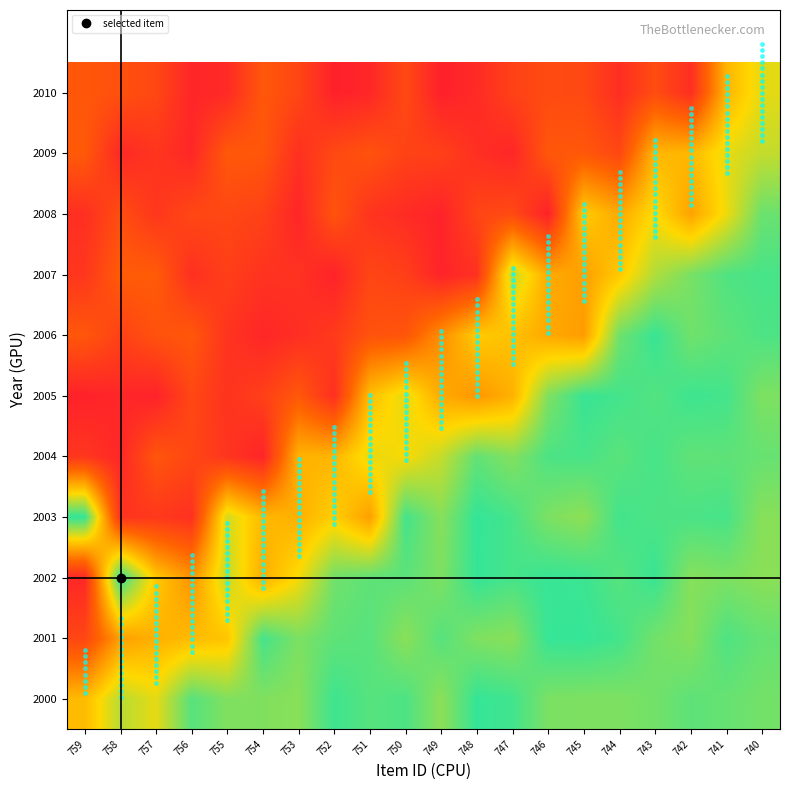

At which category does the chart reach its minimum across all series?

749